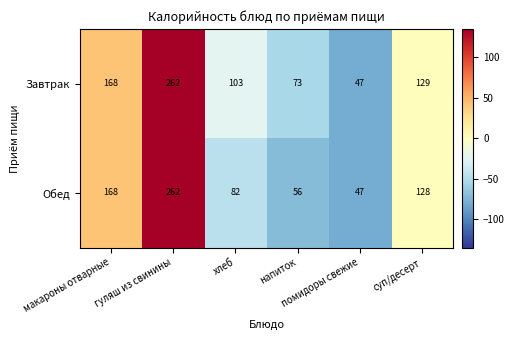

Rank the series by their average value, from highest to lowest.

Завтрак, Обед